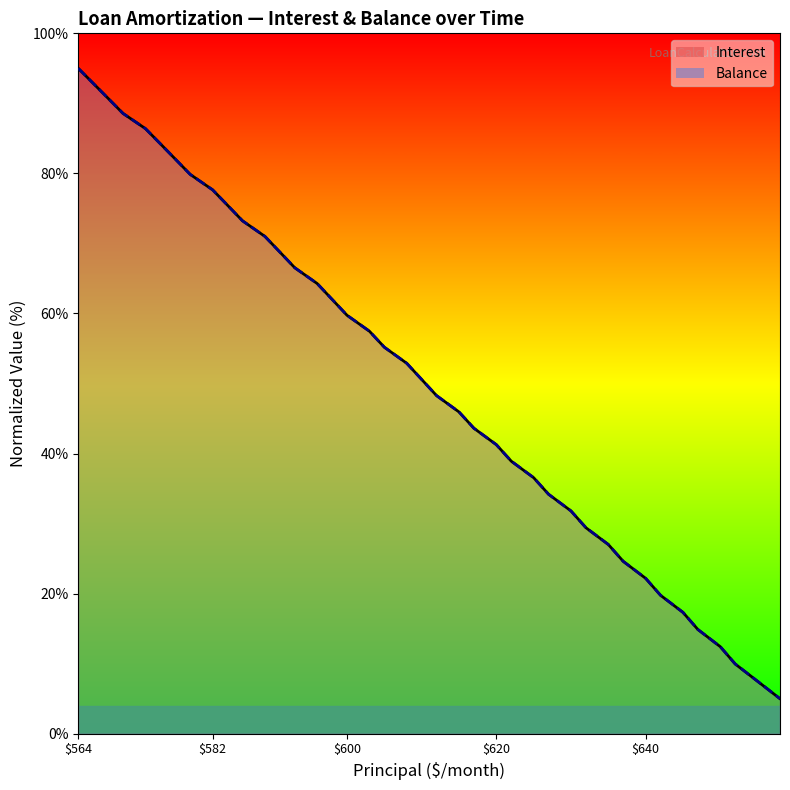

List the series in order of their overall mean, highest first.

Balance, Interest